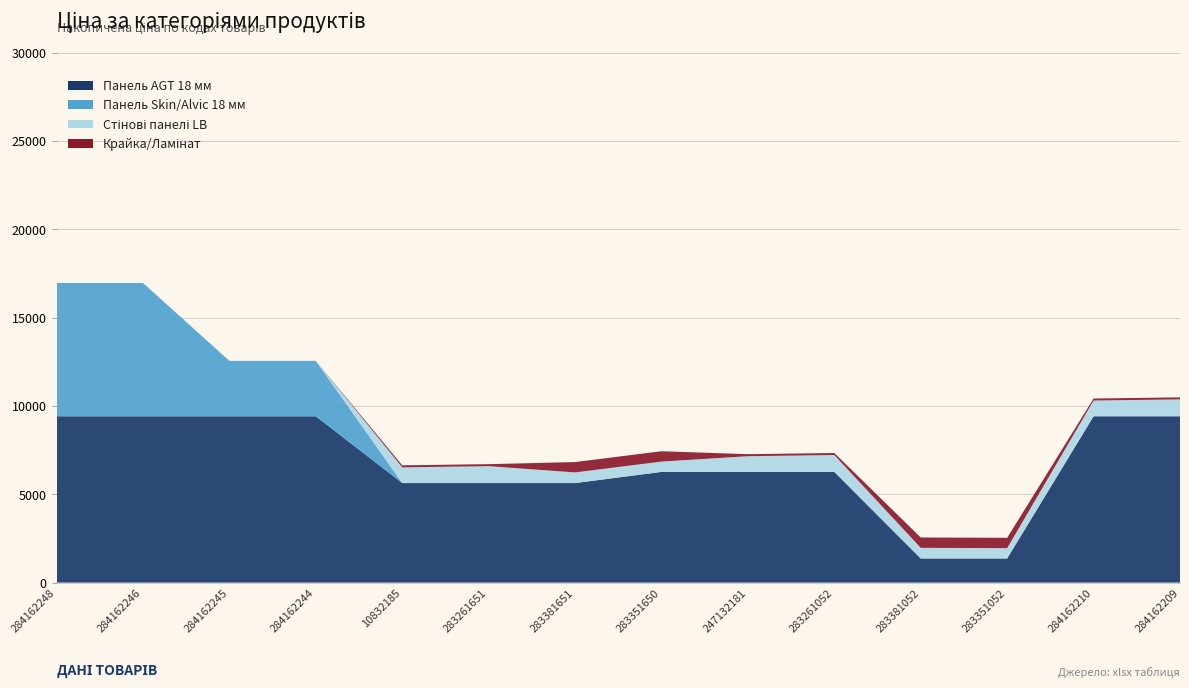

Reading left to right, what are all the values shown in this chart?

Панель AGT 18 мм: 9416.9	9416.9	9416.9	9416.9	5636.0	5636.0	5636.0	6266.7	6266.7	6266.7	1366.3	1366.3	9416.9	9416.9
Панель Skin/Alvic 18 мм: 7545.9	7545.9	3136.8	3136.8	0.0	0.0	0.0	0.0	0.0	0.0	0.0	0.0	0.0	0.0
Стінові панелі LB: 0.0	0.0	0.0	0.0	889.9	957.1	602.1	585.3	889.9	957.1	602.1	585.3	889.9	957.1
Крайка/Ламінат: 0.0	0.0	0.0	0.0	113.3	113.3	586.0	586.0	113.3	113.3	586.0	586.0	113.3	113.3